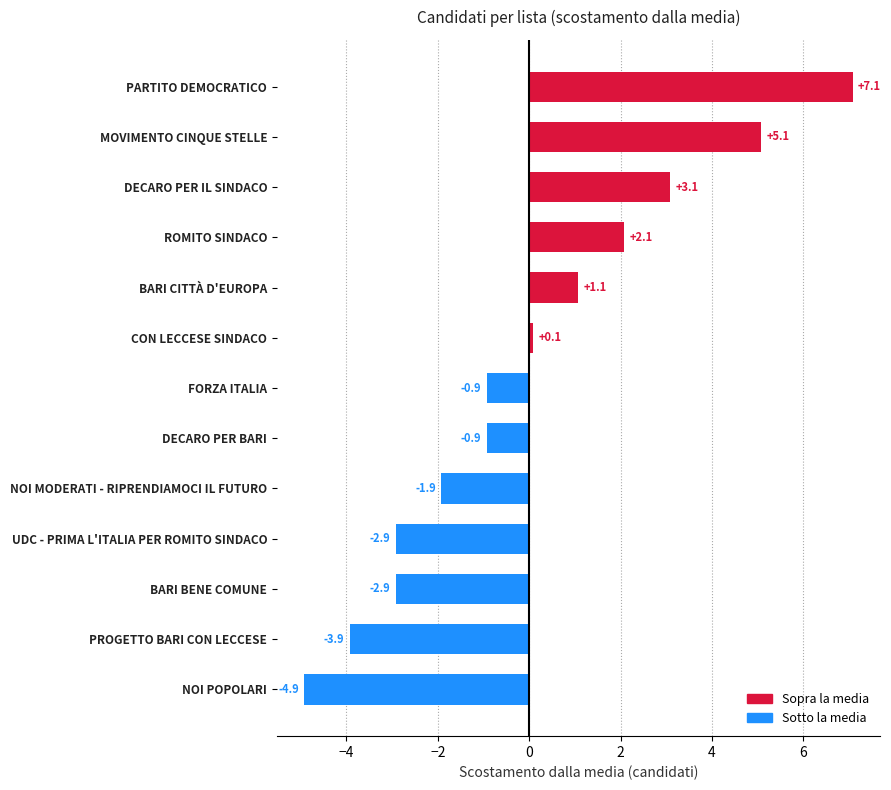

How many data points are above 0?

6